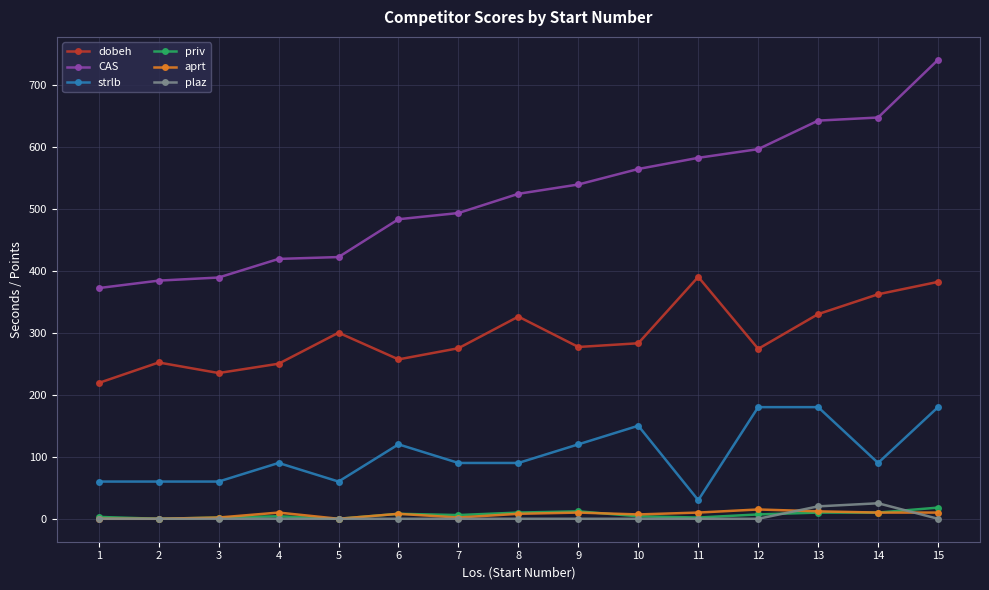

What is the total value across all series at 14?

1144